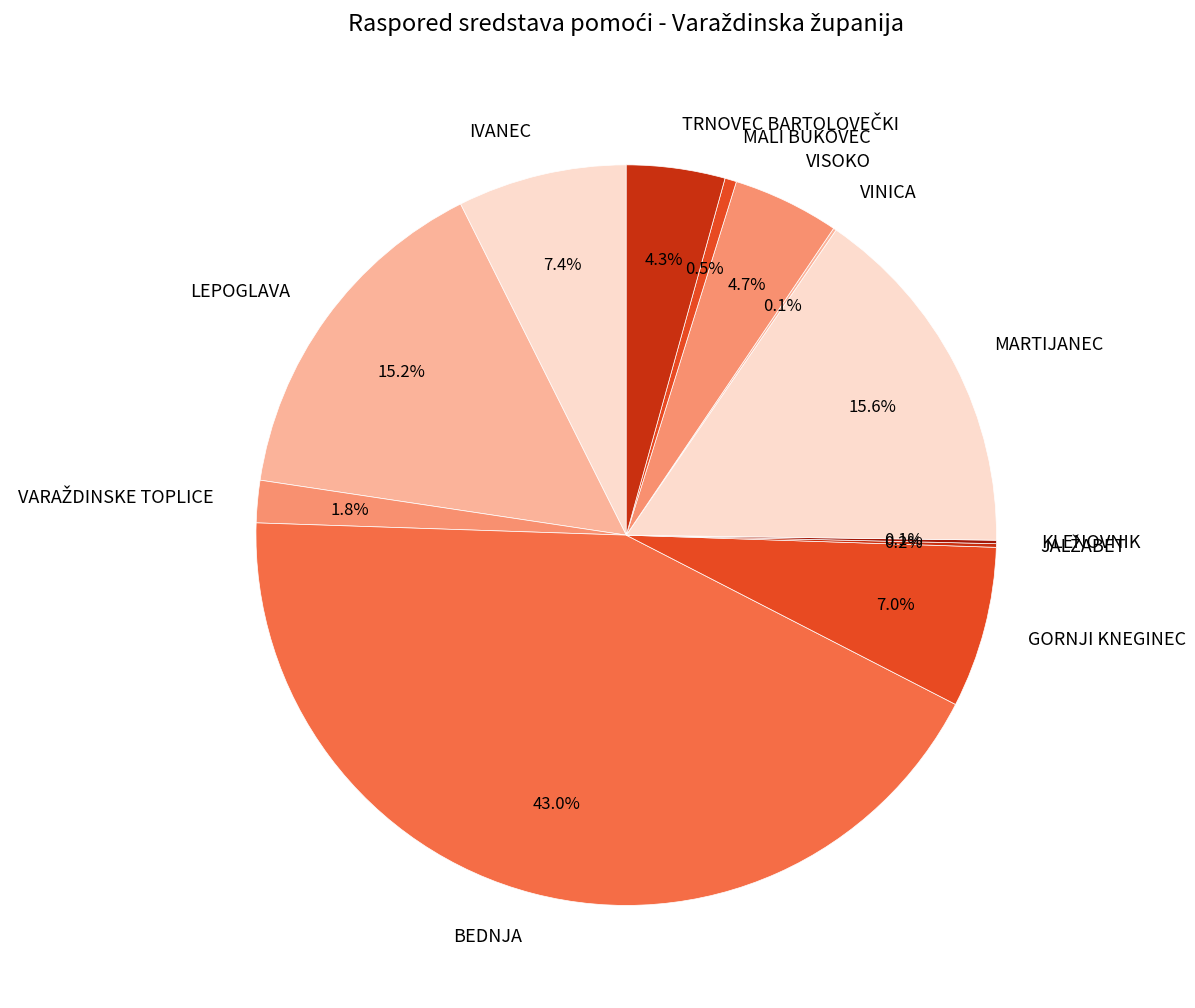

Does MARTIJANEC account for over 50% of the chart?

No